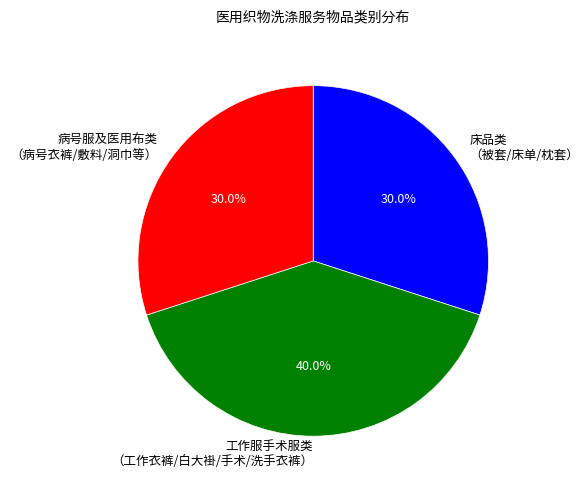

Approximately how many times larger is the value at 床品类 （被套/床单/枕套） compared to 病号服及医用布类 （病号衣裤/敷料/洞巾等）?

1.0